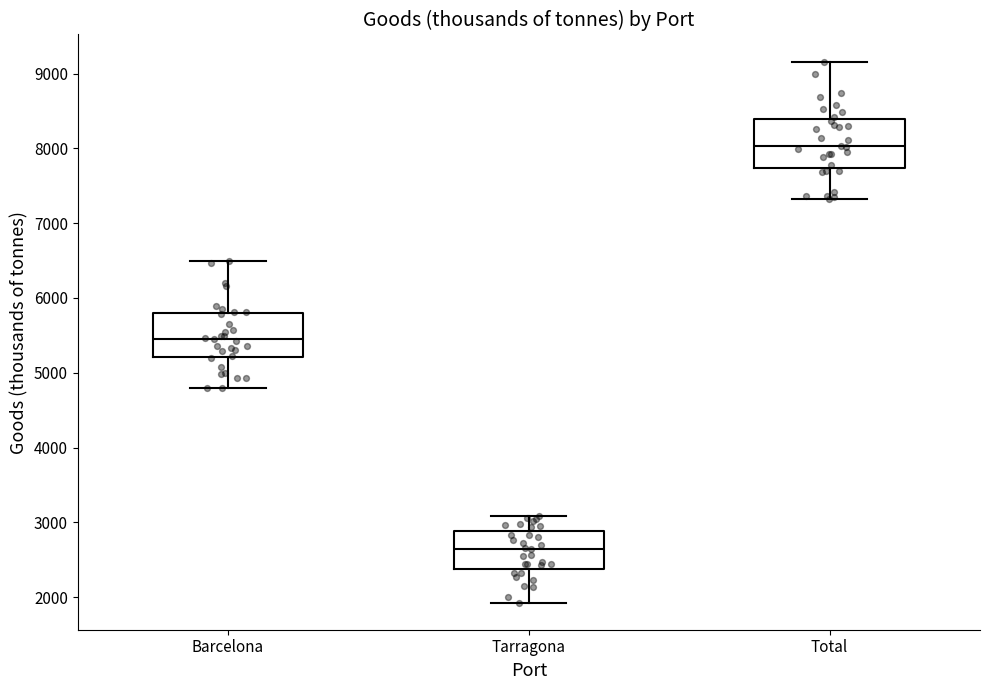

Where is the upper edge of the box for Tarragona on the y-axis? The values are not printed on the chart, so give them approximately, as read against the axis.

2900